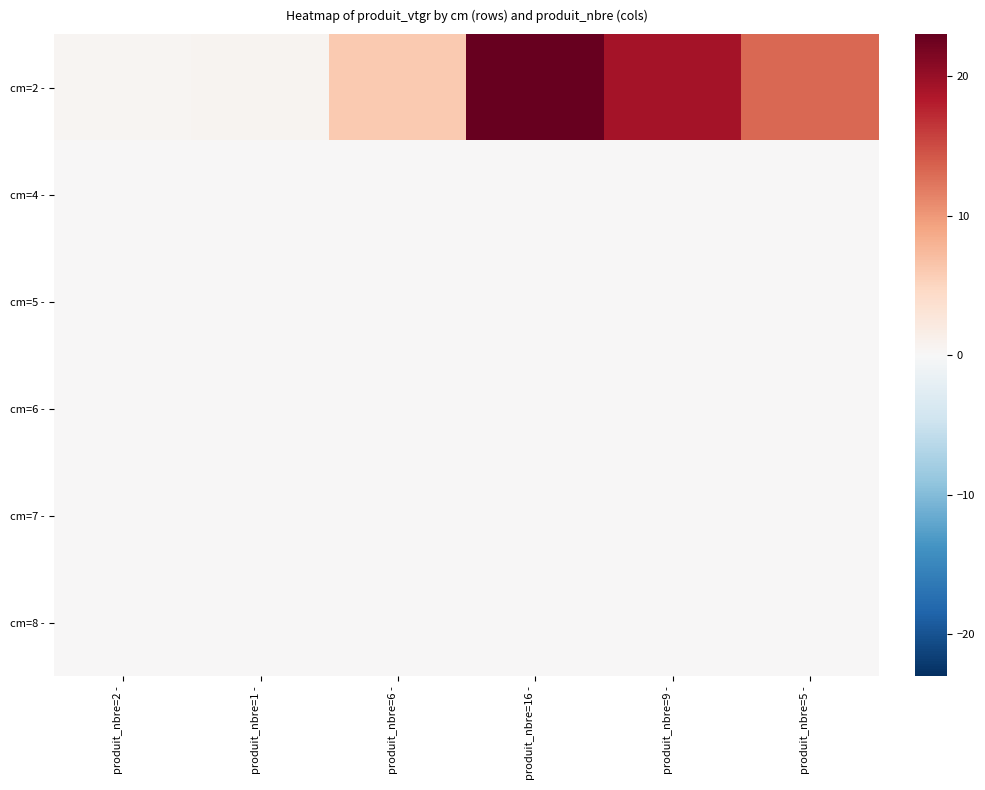

Reading left to right, extract all data points from this chart.

cm=2 -: produit_nbre=2 -=0.4	produit_nbre=1 -=0.6	produit_nbre=6 -=6.0	produit_nbre=16 -=23.0	produit_nbre=9 -=19.2	produit_nbre=5 -=13.2
cm=4 -: produit_nbre=2 -=0.0	produit_nbre=1 -=0.0	produit_nbre=6 -=0.0	produit_nbre=16 -=0.0	produit_nbre=9 -=0.0	produit_nbre=5 -=0.0
cm=5 -: produit_nbre=2 -=0.0	produit_nbre=1 -=0.0	produit_nbre=6 -=0.0	produit_nbre=16 -=0.0	produit_nbre=9 -=0.0	produit_nbre=5 -=0.0
cm=6 -: produit_nbre=2 -=0.0	produit_nbre=1 -=0.0	produit_nbre=6 -=0.0	produit_nbre=16 -=0.0	produit_nbre=9 -=0.0	produit_nbre=5 -=0.0
cm=7 -: produit_nbre=2 -=0.0	produit_nbre=1 -=0.0	produit_nbre=6 -=0.0	produit_nbre=16 -=0.0	produit_nbre=9 -=0.0	produit_nbre=5 -=0.0
cm=8 -: produit_nbre=2 -=0.0	produit_nbre=1 -=0.0	produit_nbre=6 -=0.0	produit_nbre=16 -=0.0	produit_nbre=9 -=0.0	produit_nbre=5 -=0.0